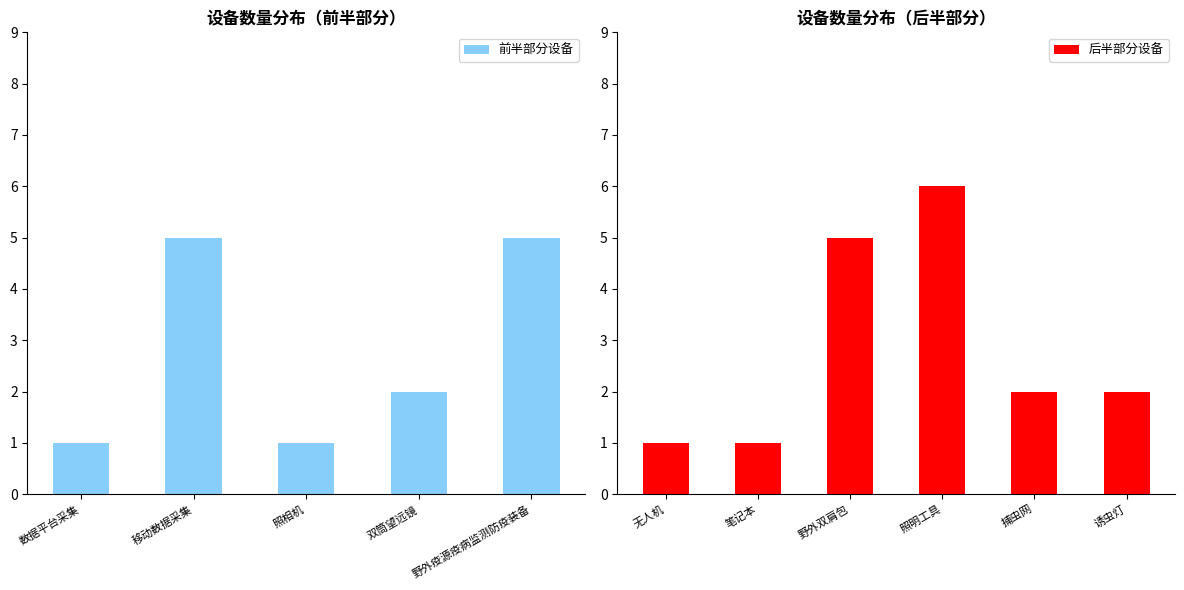

Are the bars grouped side by side (vs. stacked)?

No